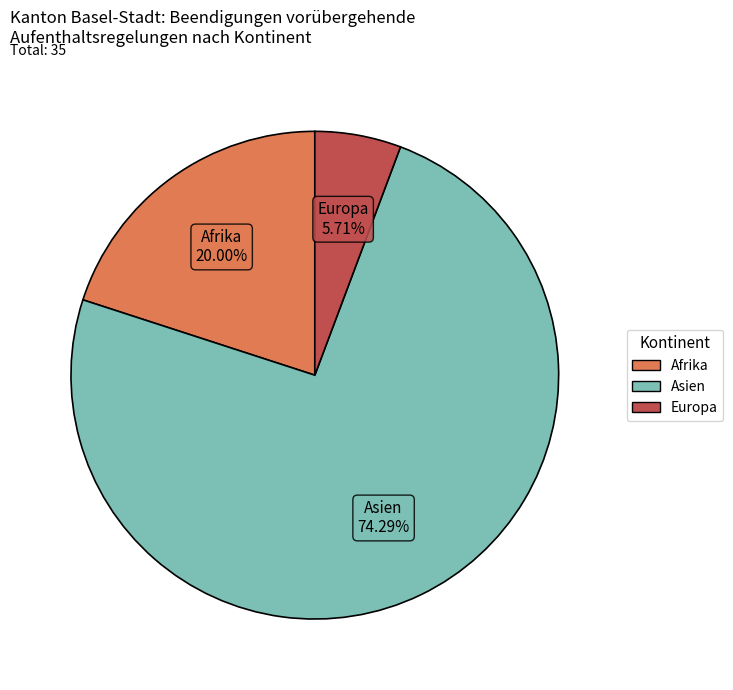

Combined, do Afrika and Europa account for over 50%?

No